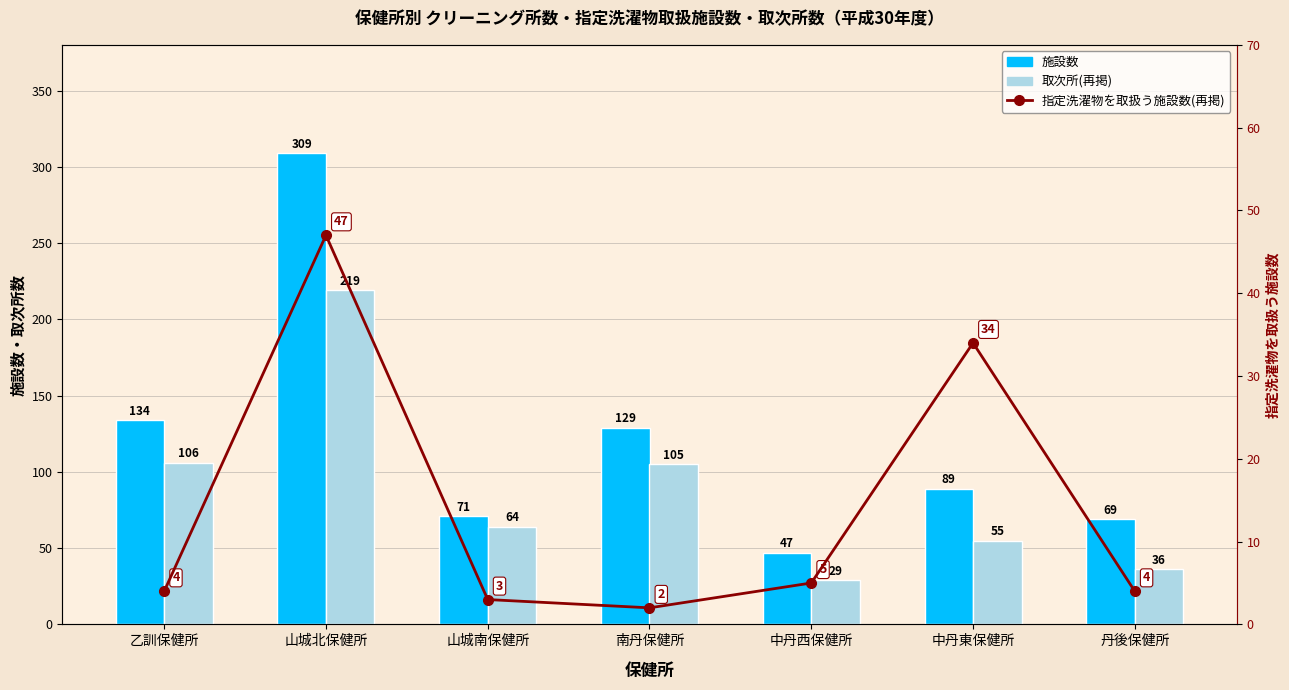

At which label does 指定洗濯物を取扱う施設数(再掲) first exceed 4?

山城北保健所